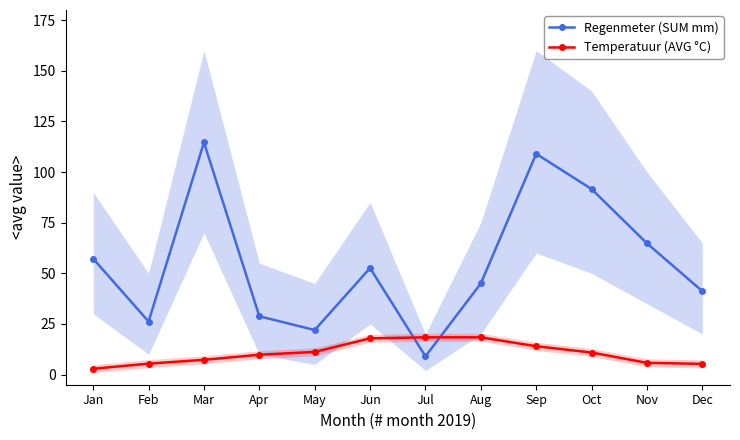

How many categories are shown in the chart?

12